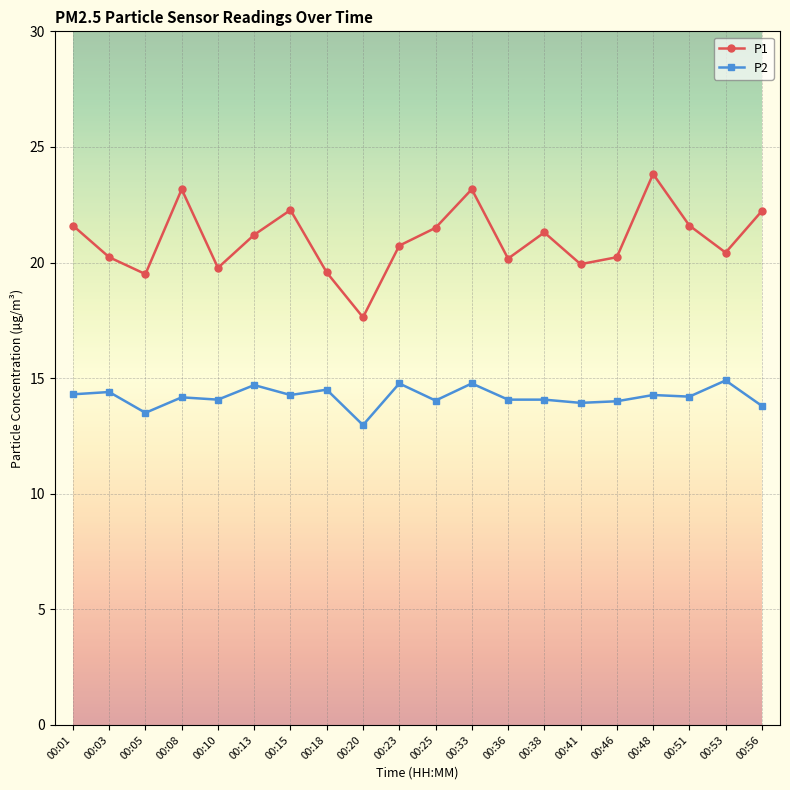

Which series changed the most between 00:18 and 00:38?

P1